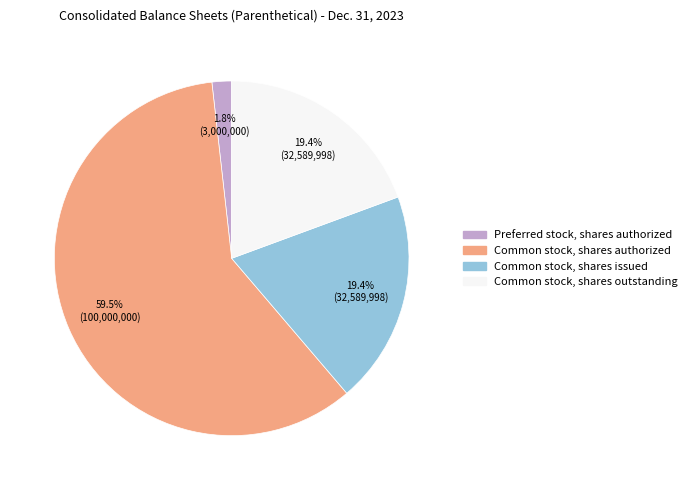

What is the smallest slice in the pie chart?

Preferred stock, shares authorized